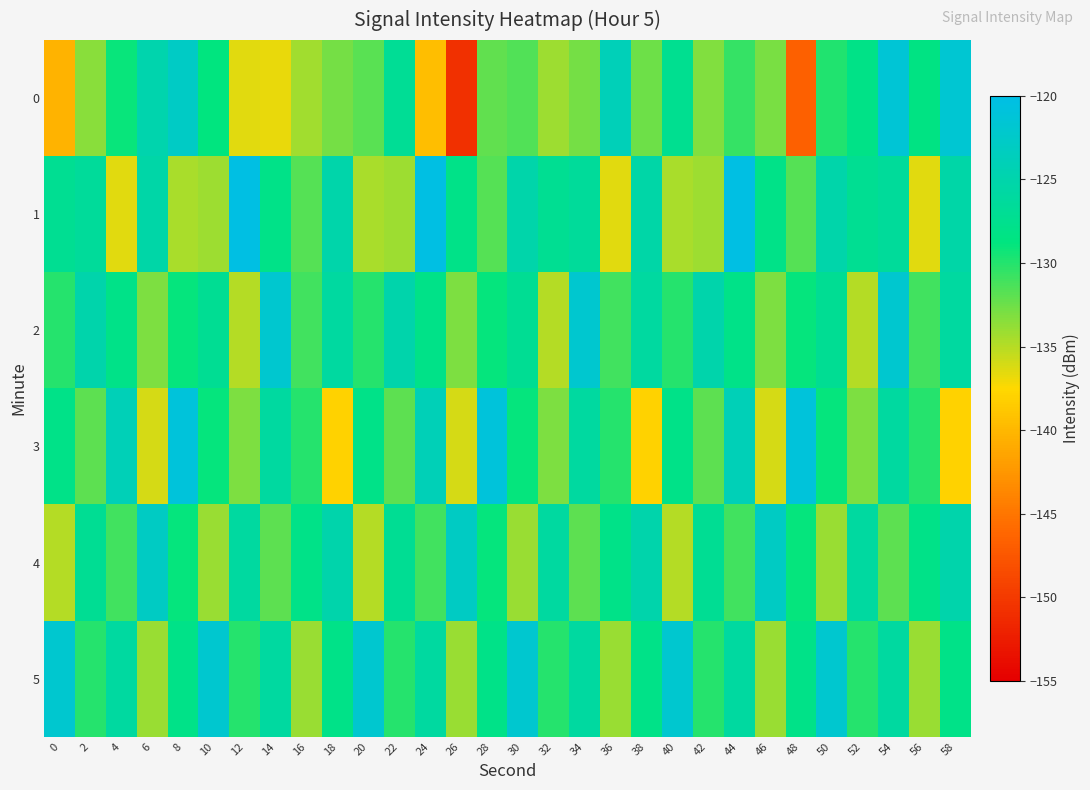

Reading left to right, transcribe all the data shown in this chart.

0: 0=-140.3	2=-133.5	4=-129.1	6=-124.8	8=-122.8	10=-128.8	12=-136.4	14=-136.7	16=-134.3	18=-132.8	20=-131.8	22=-126.9	24=-139.5	26=-150.9	28=-132.1	30=-131.6	32=-134.2	34=-132.8	36=-123.9	38=-132.5	40=-127.4	42=-133.1	44=-130.6	46=-132.9	48=-146.7	50=-129.9	52=-128.1	54=-121.4	56=-128.4	58=-121.8
1: 0=-127.2	2=-126.5	4=-136.4	6=-125.3	8=-134.5	10=-134.2	12=-120.3	14=-128.1	16=-131.8	18=-125.1	20=-134.5	22=-134.2	24=-120.3	26=-128.1	28=-131.8	30=-125.1	32=-127.2	34=-126.5	36=-136.4	38=-125.3	40=-134.5	42=-134.2	44=-120.3	46=-128.1	48=-131.8	50=-125.1	52=-127.2	54=-126.5	56=-136.4	58=-125.3
2: 0=-130.0	2=-125.0	4=-128.0	6=-133.0	8=-129.0	10=-127.0	12=-135.0	14=-122.0	16=-131.0	18=-126.0	20=-130.0	22=-125.0	24=-128.0	26=-133.0	28=-129.0	30=-127.0	32=-135.0	34=-122.0	36=-131.0	38=-126.0	40=-130.0	42=-125.0	44=-128.0	46=-133.0	48=-129.0	50=-127.0	52=-135.0	54=-122.0	56=-131.0	58=-126.0
3: 0=-128.0	2=-132.0	4=-124.0	6=-136.0	8=-121.0	10=-129.0	12=-133.0	14=-126.0	16=-130.0	18=-138.0	20=-128.0	22=-132.0	24=-124.0	26=-136.0	28=-121.0	30=-129.0	32=-133.0	34=-126.0	36=-130.0	38=-138.0	40=-128.0	42=-132.0	44=-124.0	46=-136.0	48=-121.0	50=-129.0	52=-133.0	54=-126.0	56=-130.0	58=-138.0
4: 0=-135.0	2=-127.0	4=-131.0	6=-123.0	8=-129.0	10=-134.0	12=-126.0	14=-132.0	16=-128.0	18=-125.0	20=-135.0	22=-127.0	24=-131.0	26=-123.0	28=-129.0	30=-134.0	32=-126.0	34=-132.0	36=-128.0	38=-125.0	40=-135.0	42=-127.0	44=-131.0	46=-123.0	48=-129.0	50=-134.0	52=-126.0	54=-132.0	56=-128.0	58=-125.0
5: 0=-122.0	2=-130.0	4=-126.0	6=-134.0	8=-128.0	10=-122.0	12=-130.0	14=-126.0	16=-134.0	18=-128.0	20=-122.0	22=-130.0	24=-126.0	26=-134.0	28=-128.0	30=-122.0	32=-130.0	34=-126.0	36=-134.0	38=-128.0	40=-122.0	42=-130.0	44=-126.0	46=-134.0	48=-128.0	50=-122.0	52=-130.0	54=-126.0	56=-134.0	58=-128.0